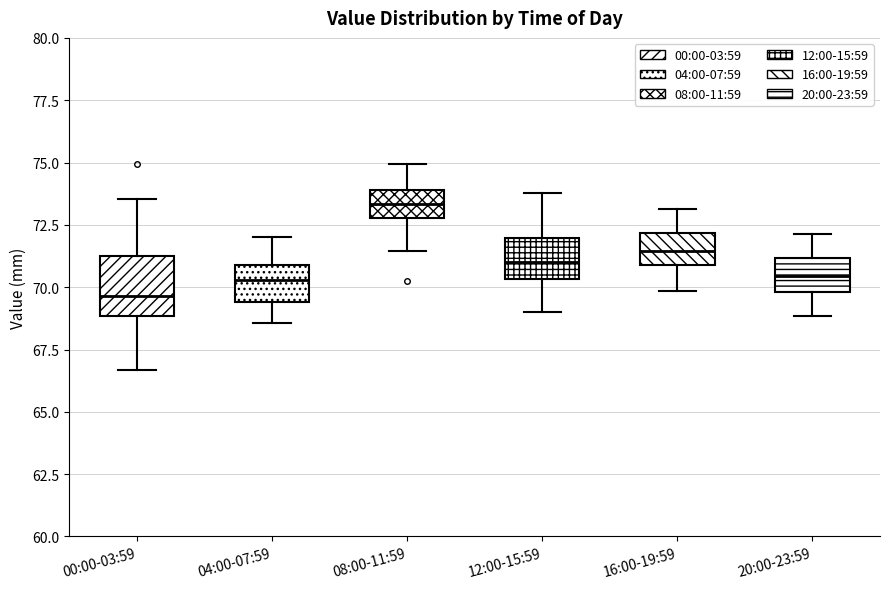

Reading left to right, read every box against the y-axis: the position of its median line, the range the box covers, and the ends of its whiskers. The values are not printed on the chart, so give them approximately, as read against the axis.

00:00-03:59: median 69.5, box 69.0 to 71.0, whiskers 66.5 to 73.5
04:00-07:59: median 70.5, box 69.5 to 71.0, whiskers 68.5 to 72.0
08:00-11:59: median 73.5, box 73.0 to 74.0, whiskers 71.5 to 75.0
12:00-15:59: median 71.0, box 70.5 to 72.0, whiskers 69.0 to 74.0
16:00-19:59: median 71.5, box 71.0 to 72.0, whiskers 70.0 to 73.0
20:00-23:59: median 70.5, box 70.0 to 71.0, whiskers 69.0 to 72.0